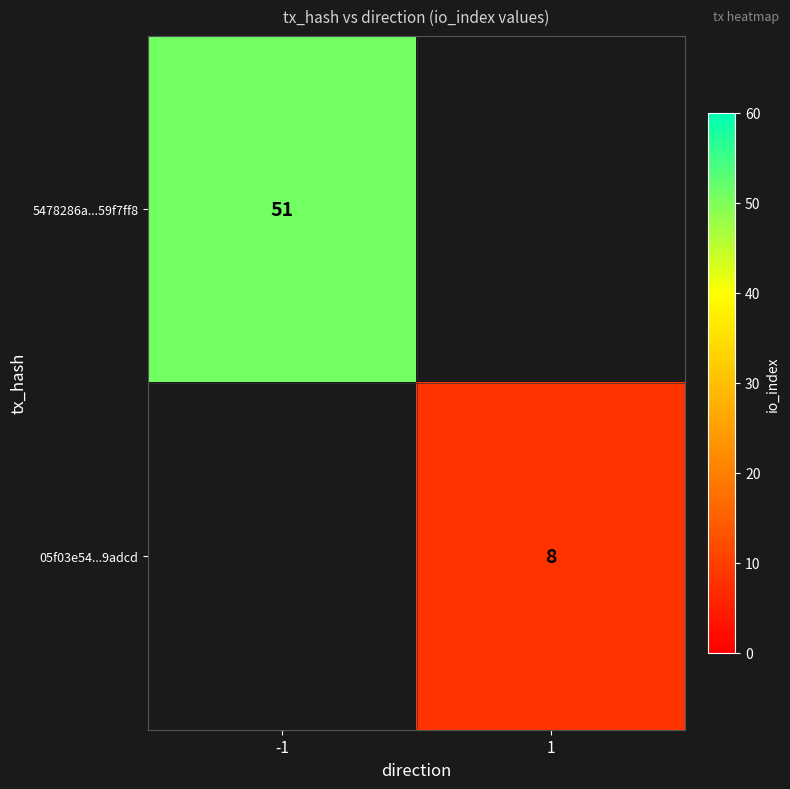

Is it true that 05f03e54...9adcd equals 13 at 1?

False